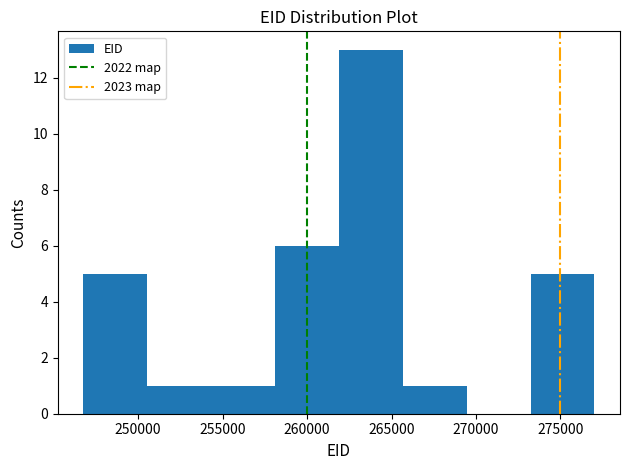

How tall is the bar that spans 265500 to 269500 on the x-axis? Neither the bar edges nor the heights are printed on the chart, so give them approximately, as read against the axes.

1